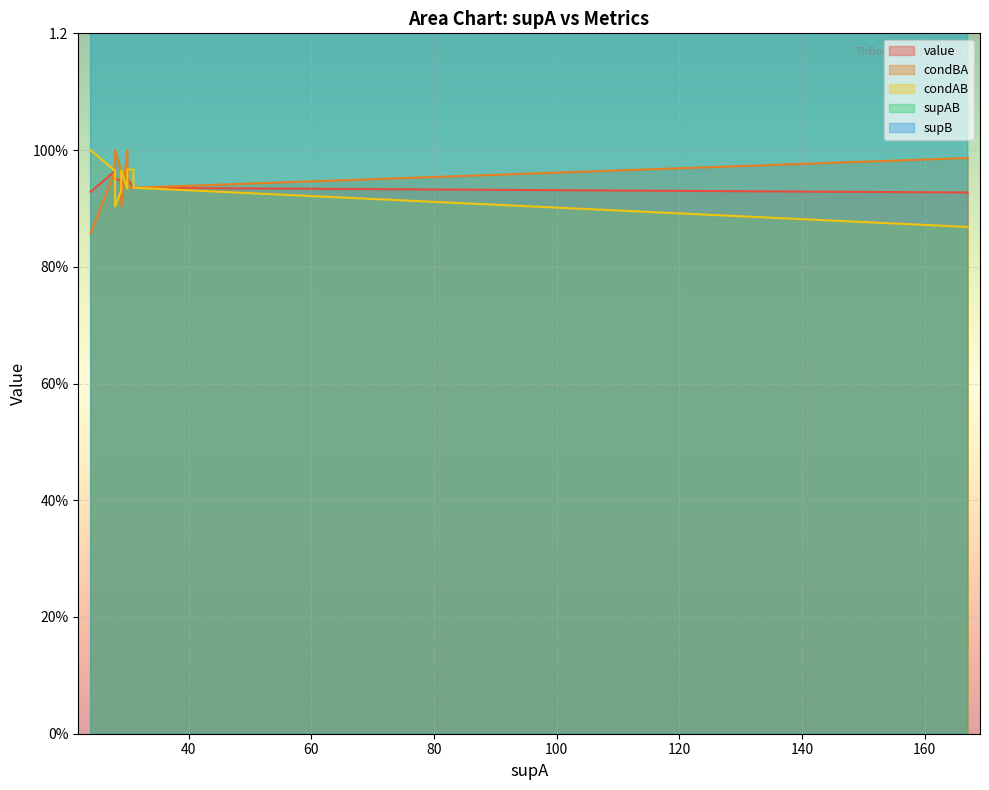

True or false: condBA has a value of 1.0 at 28.

True